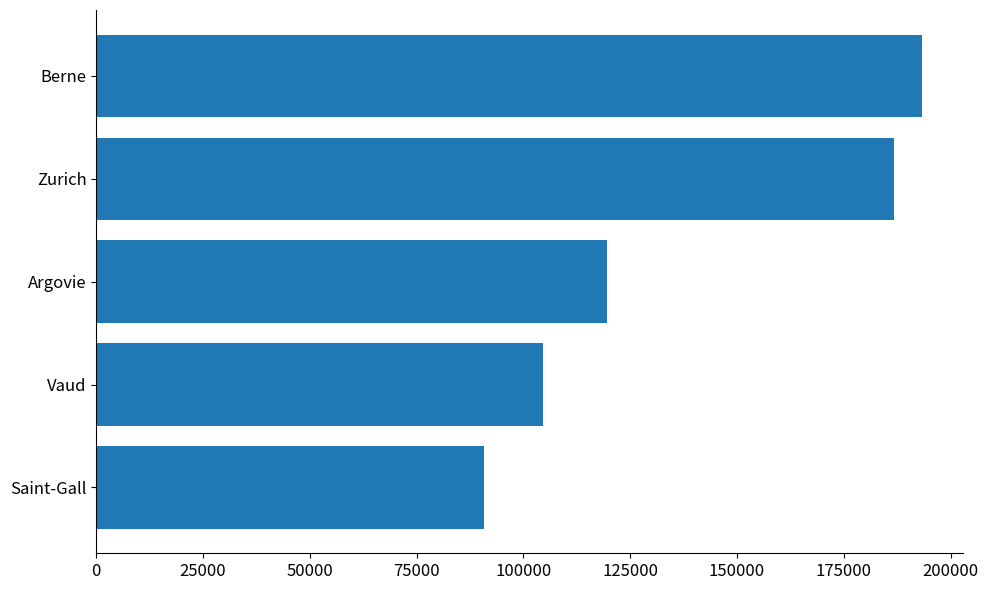

What is the sum of the values at Argovie and Zurich?

306378